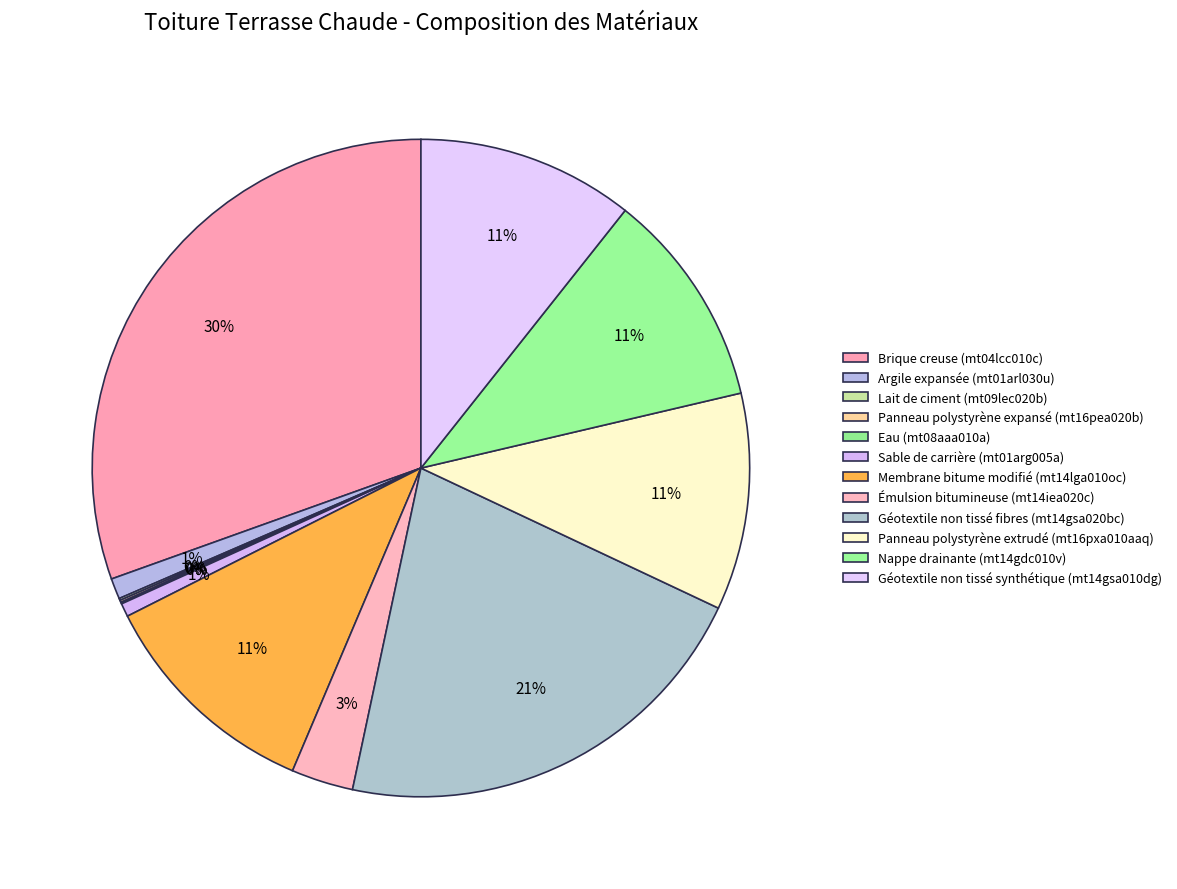

How many segments does this pie chart have?

12